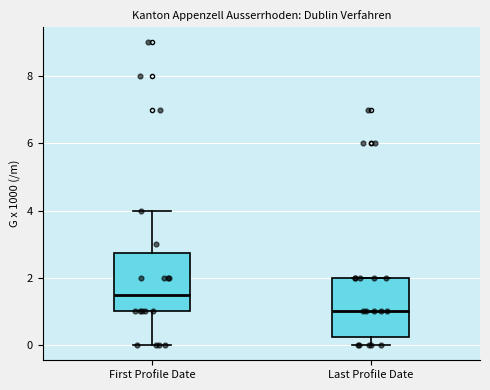

Reading left to right, read every box against the y-axis: the position of its median line, the range the box covers, and the ends of its whiskers. The values are not printed on the chart, so give them approximately, as read against the axis.

First Profile Date: median 1.6, box 1.0 to 2.8, whiskers 0.0 to 4.0
Last Profile Date: median 1.0, box 0.2 to 2.0, whiskers 0.0 to 2.0